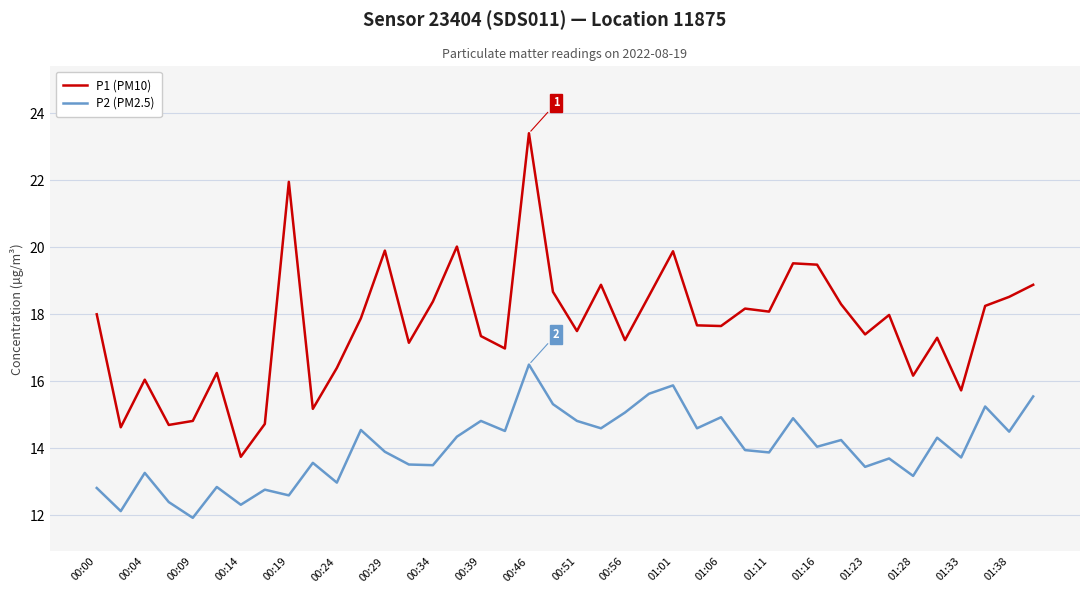

What are all the series names shown in the legend?

P1 (PM10), P2 (PM2.5)